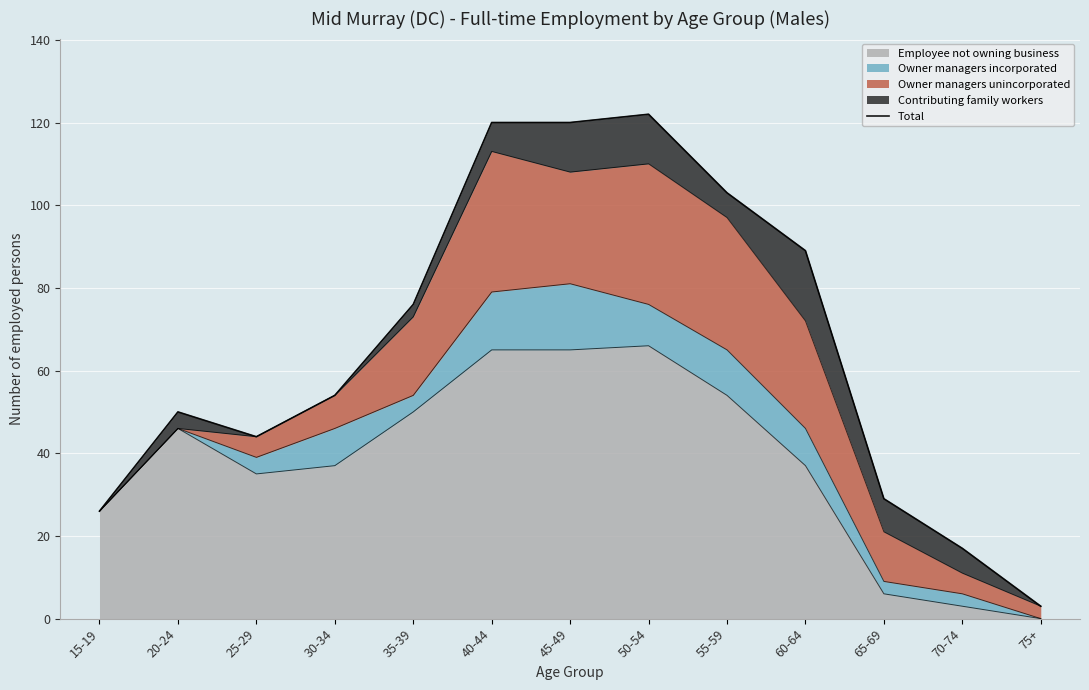

What is the sum of all values?

853